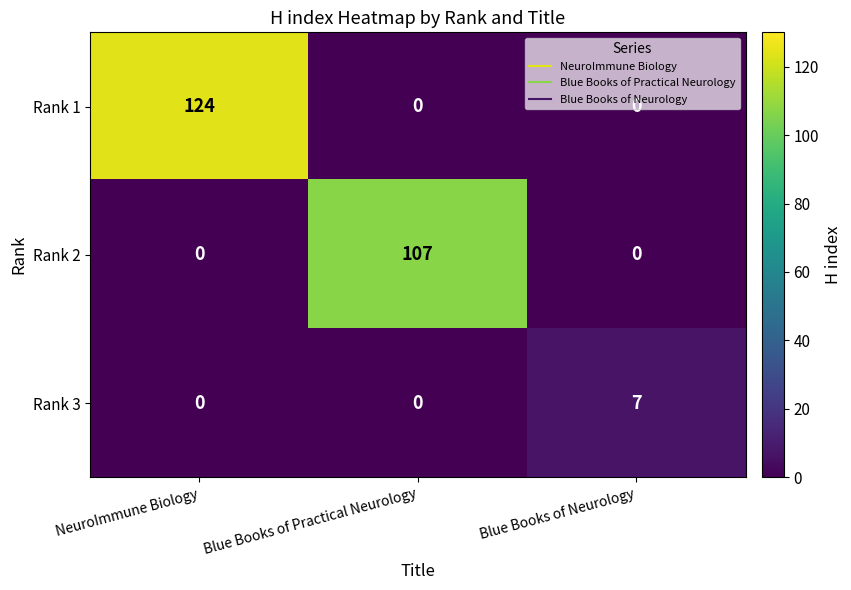

Is it true that Rank 1 equals 0 at Blue Books of Practical Neurology?

True